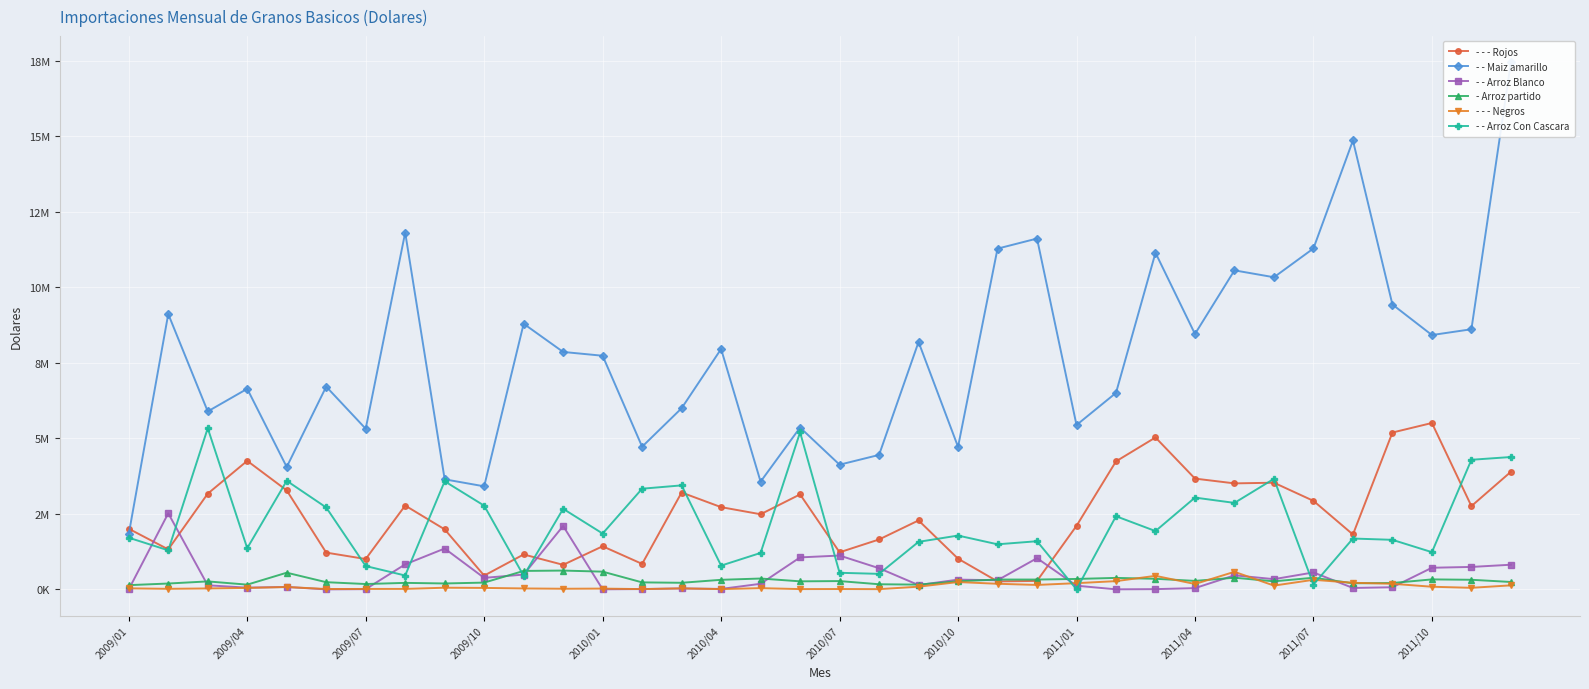

What is the total value across all series at 14?

12926848.3